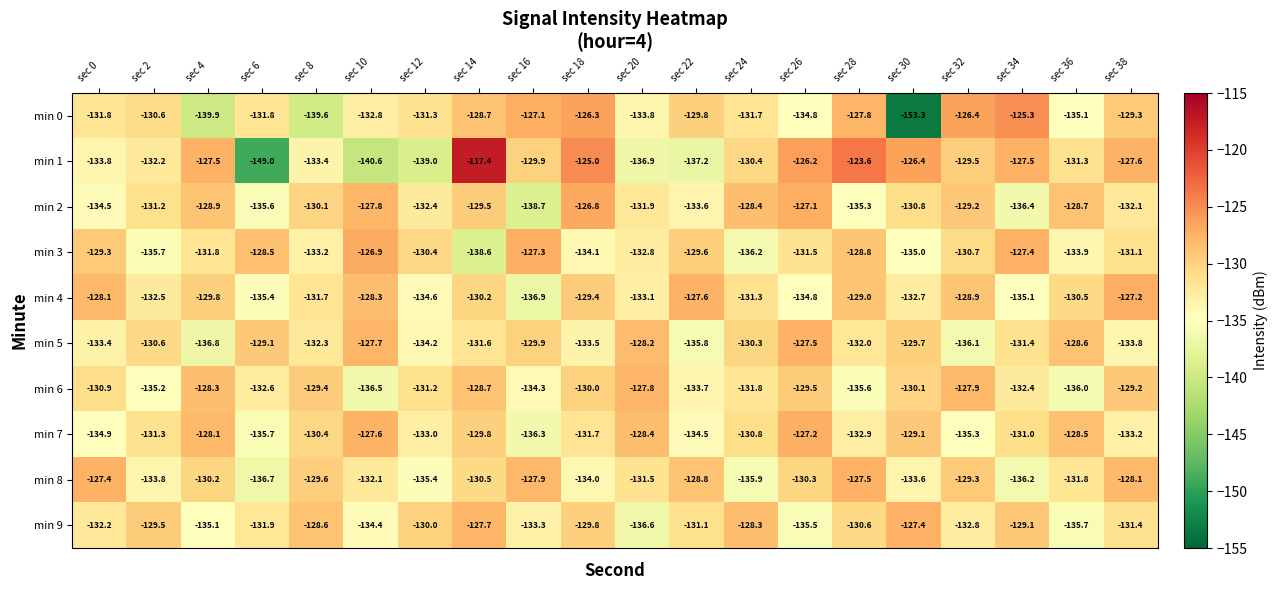

Where is min 3 nearest to the value -132?

sec 4